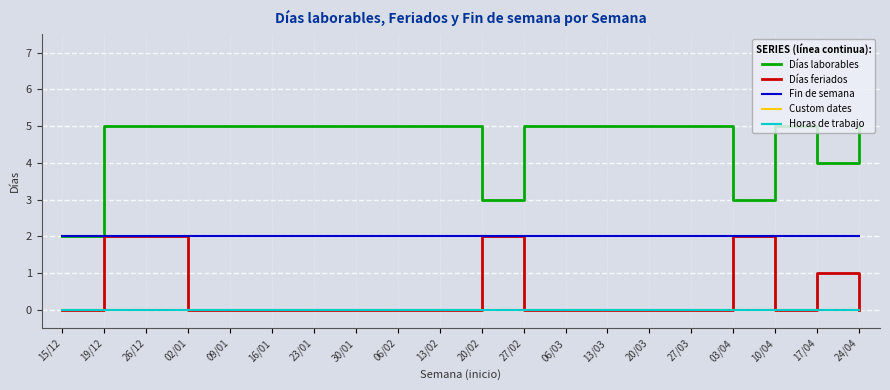

What is the total value across all series at 27/03?

7